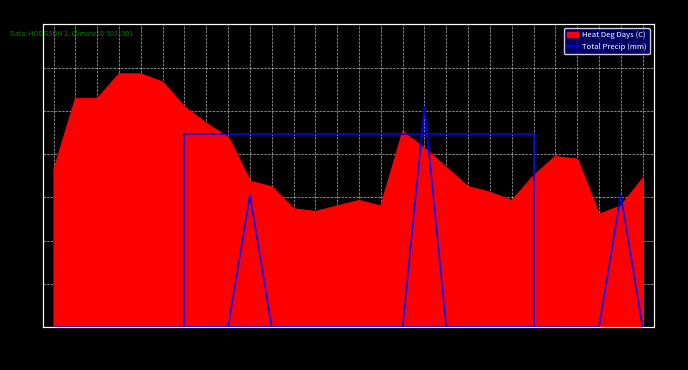

Is it true that the value at 02-28 is -19?

False